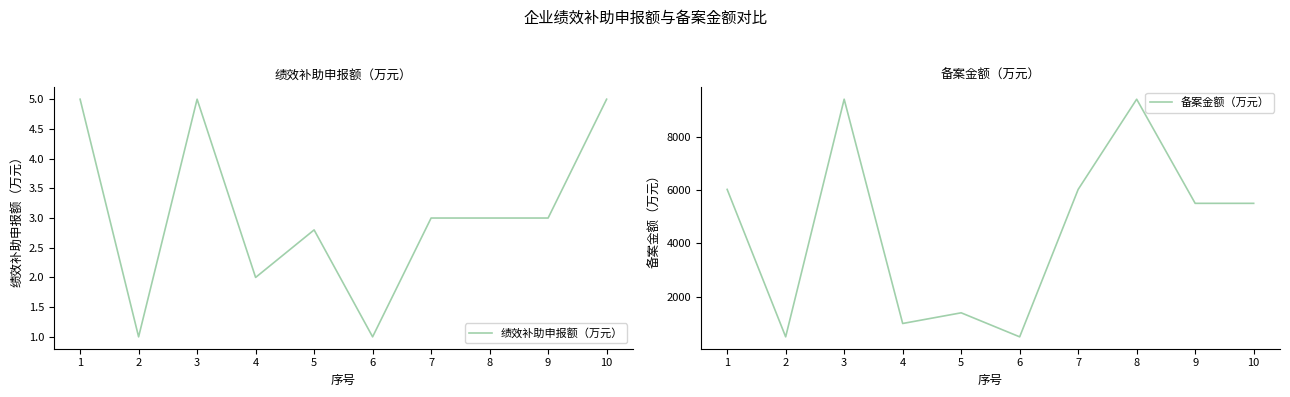

At which label does 备案金额（万元） reach its peak?

3